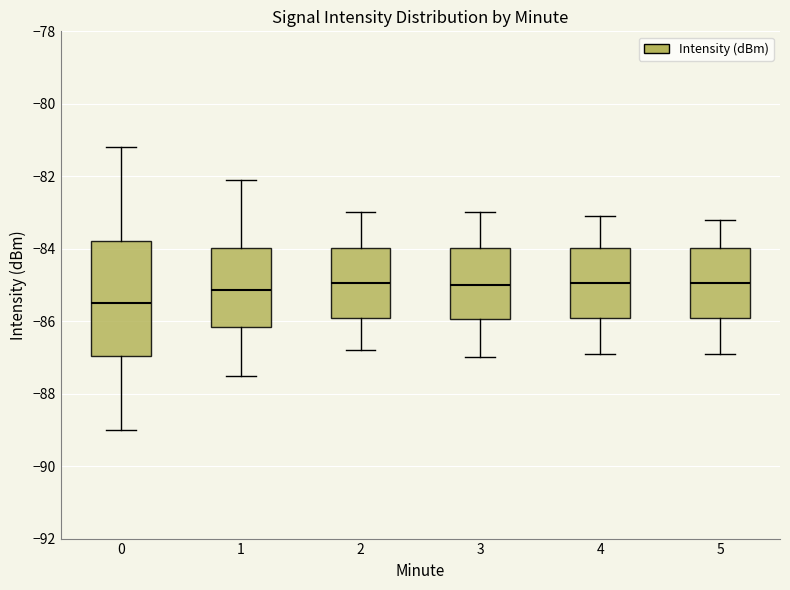

Reading left to right, read every box against the y-axis: the position of its median line, the range the box covers, and the ends of its whiskers. The values are not printed on the chart, so give them approximately, as read against the axis.

0: median -85.6, box -87.0 to -83.8, whiskers -89.0 to -81.2
1: median -85.2, box -86.2 to -84.0, whiskers -87.4 to -82.0
2: median -85.0, box -86.0 to -84.0, whiskers -86.8 to -83.0
3: median -85.0, box -86.0 to -84.0, whiskers -87.0 to -83.0
4: median -85.0, box -86.0 to -84.0, whiskers -86.8 to -83.0
5: median -85.0, box -86.0 to -84.0, whiskers -86.8 to -83.2